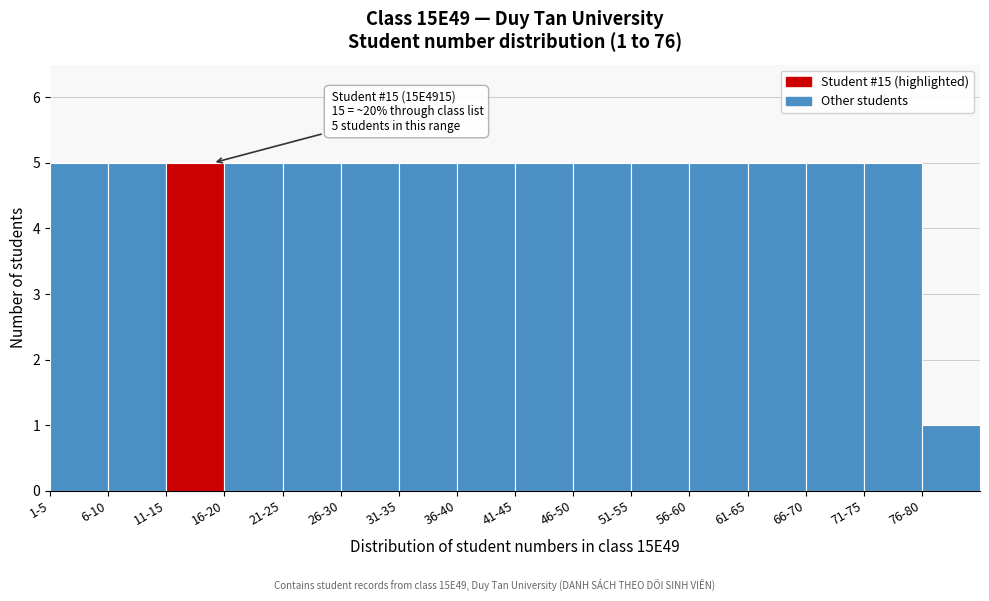

Reading left to right, transcribe all the data shown in this chart.

1-5=5	6-10=5	11-15=5	16-20=5	21-25=5	26-30=5	31-35=5	36-40=5	41-45=5	46-50=5	51-55=5	56-60=5	61-65=5	66-70=5	71-75=5	76-80=1